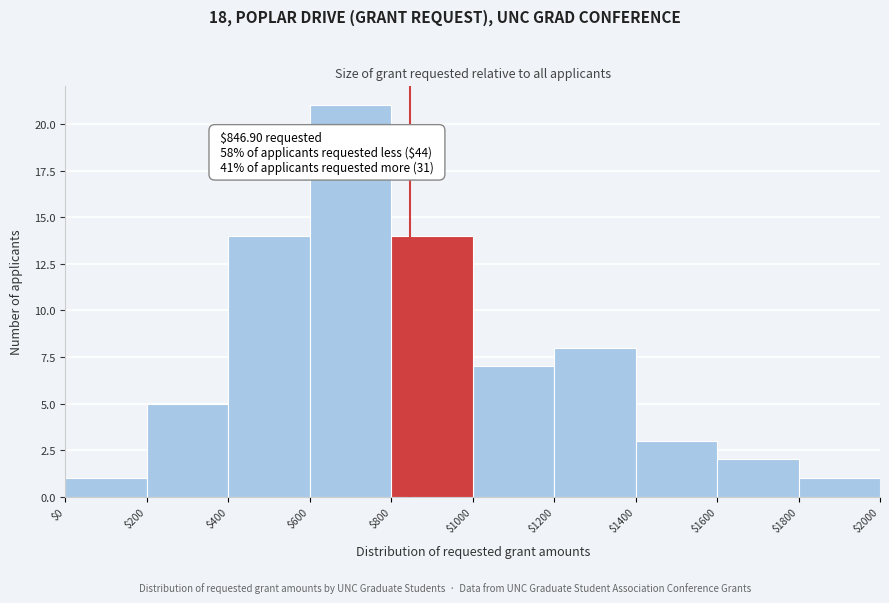

Which range on the x-axis has the tallest bar?

$600 to $800